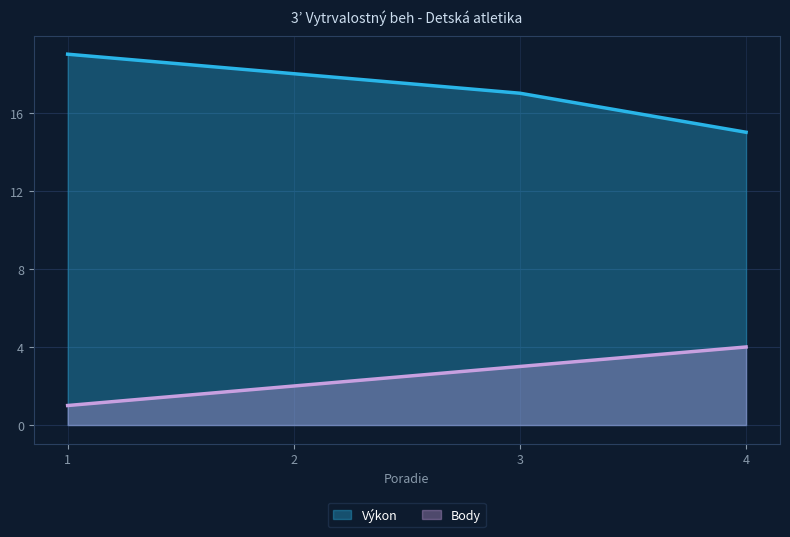

The Body series shows 2 at 2. True or false?

True